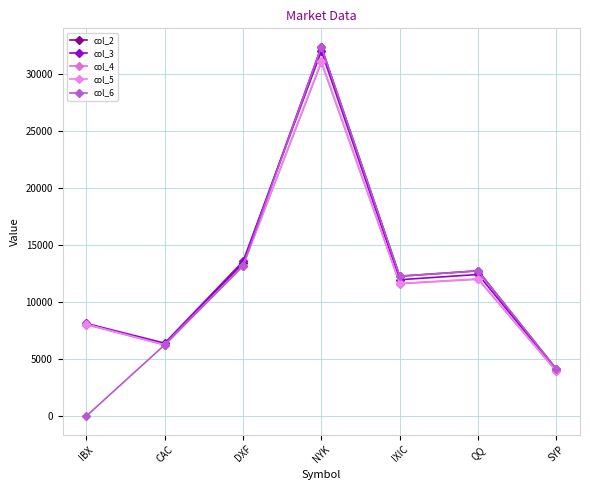

Between IBX and QQ, which series saw the biggest shift?

col_6